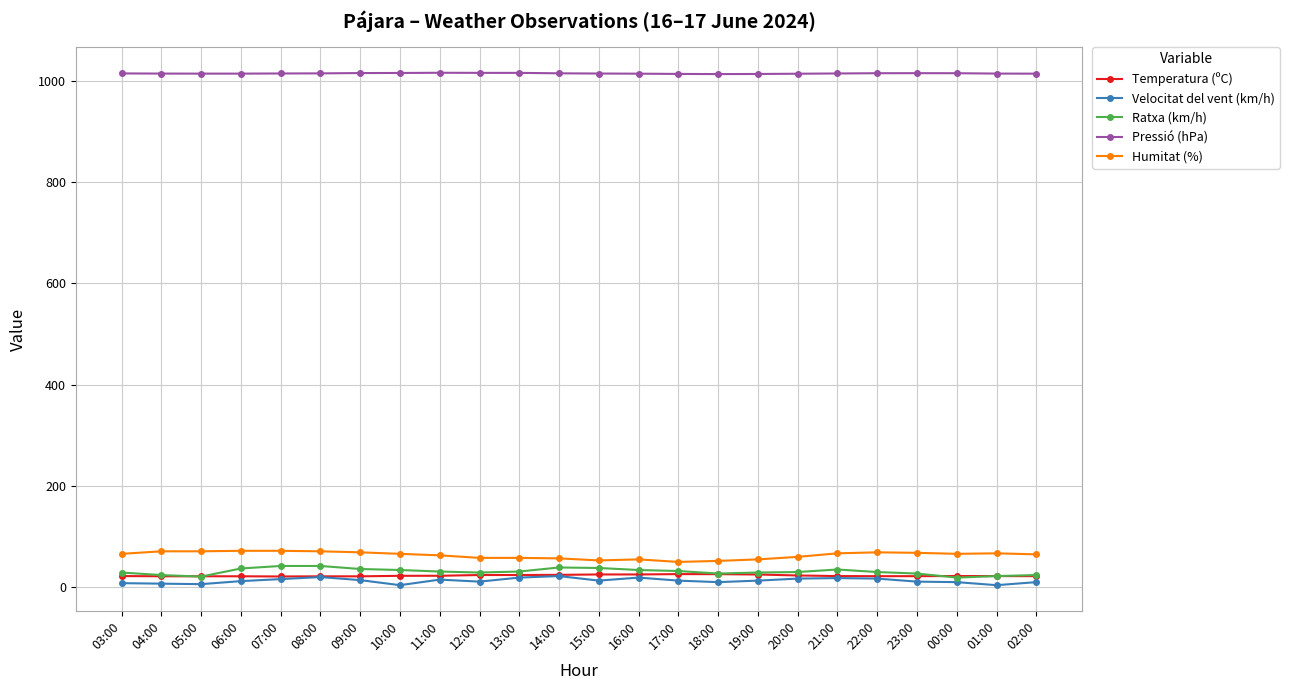

The Pressió (hPa) series shows 1015.5 at 15:00. True or false?

True